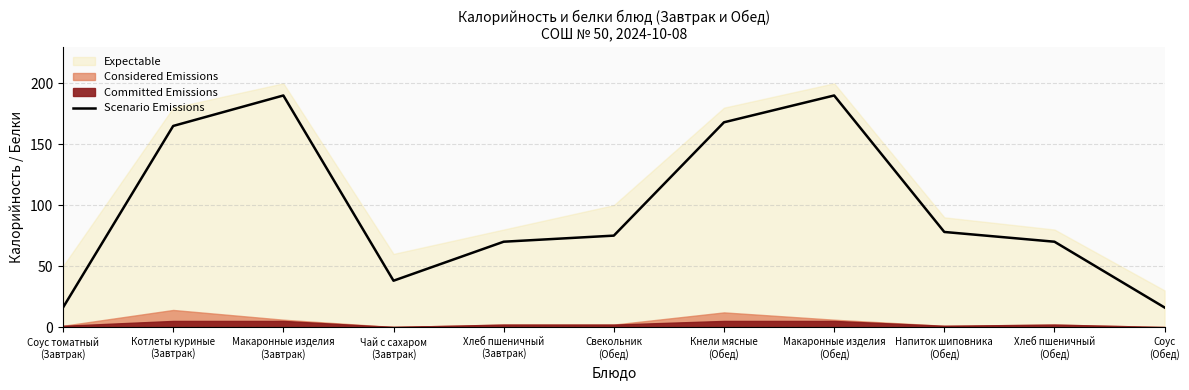

Read the value at Напиток шиповника
(Обед), to the nearest 5.

80